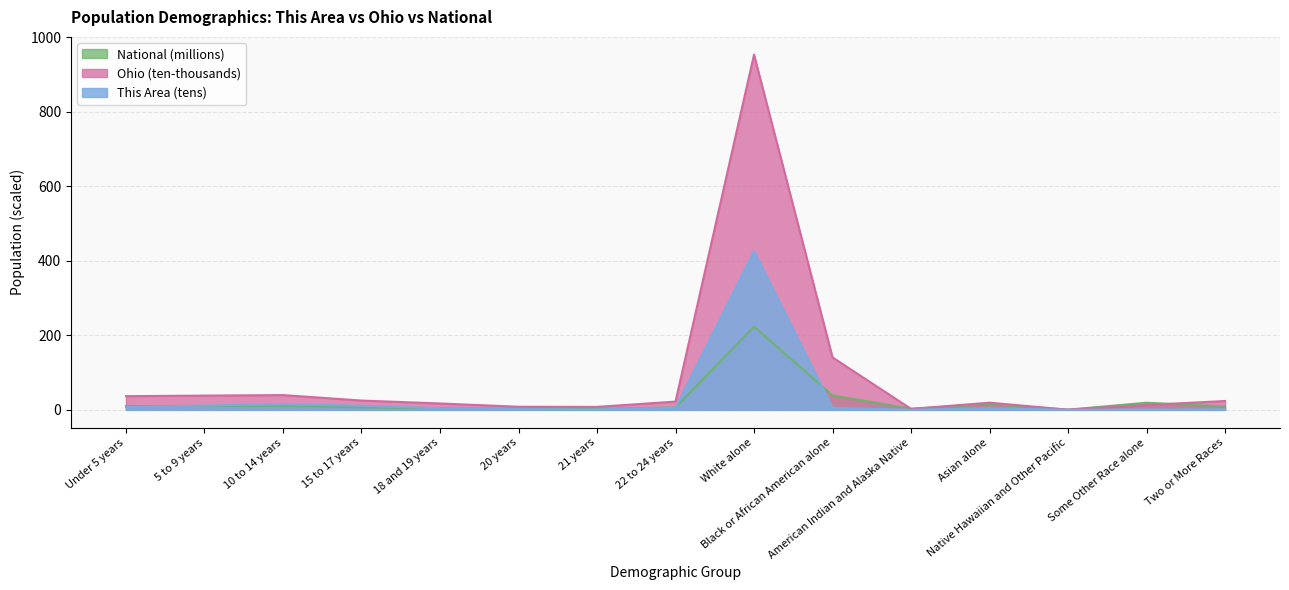

Does the chart display data point markers on the line(s)?

No